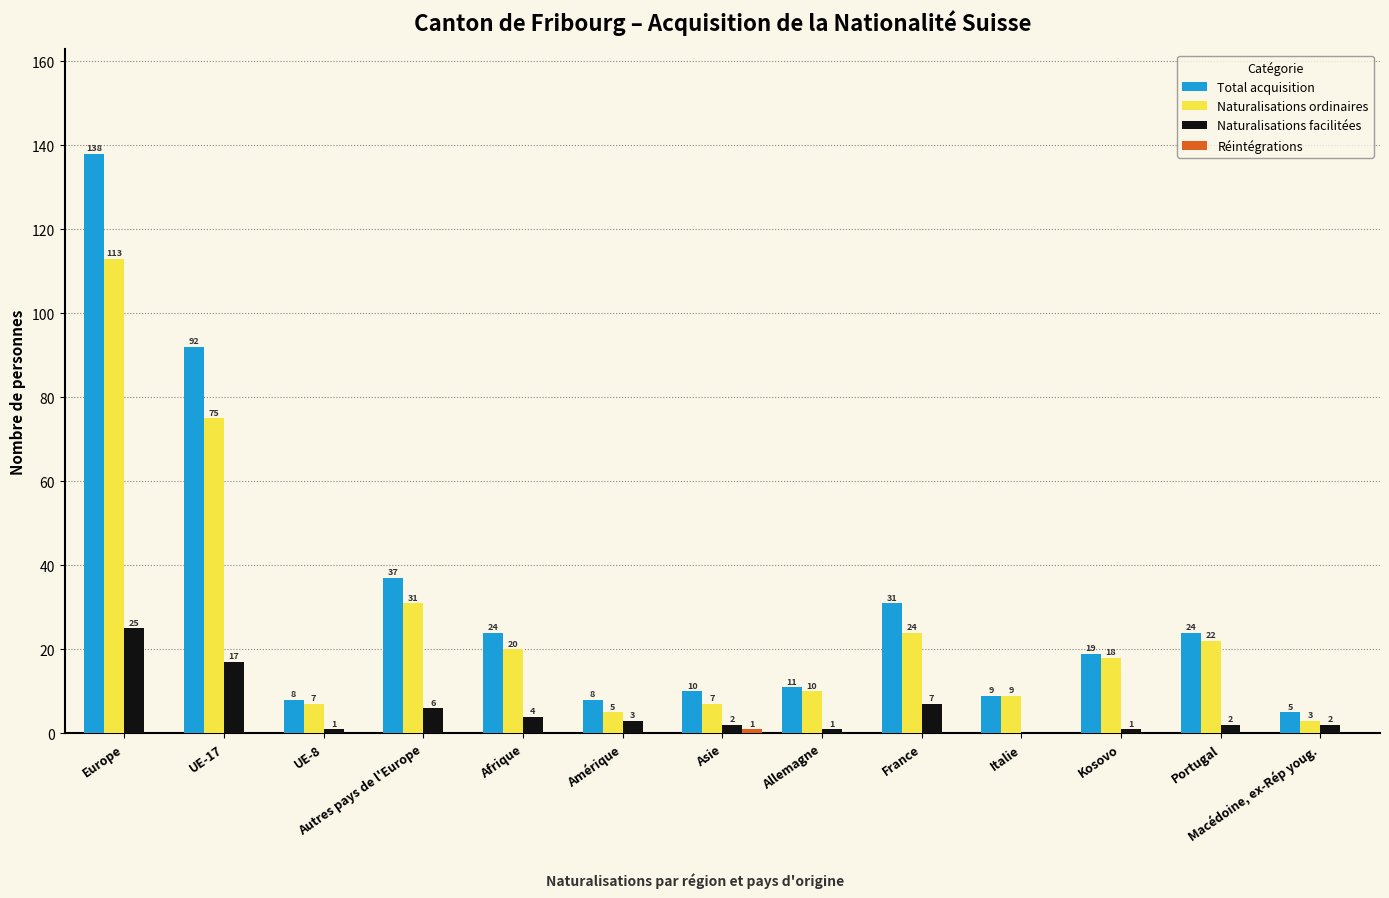

The Total acquisition series shows 24 at Portugal. True or false?

True